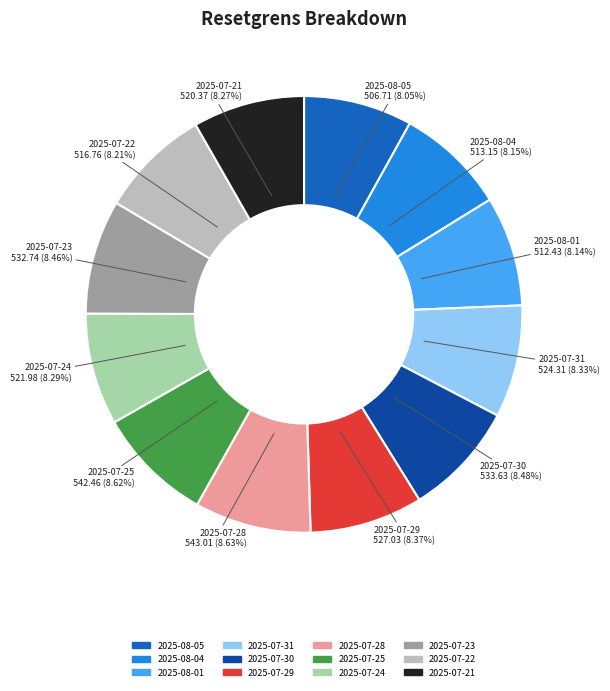

Is there a majority slice in this chart?

No